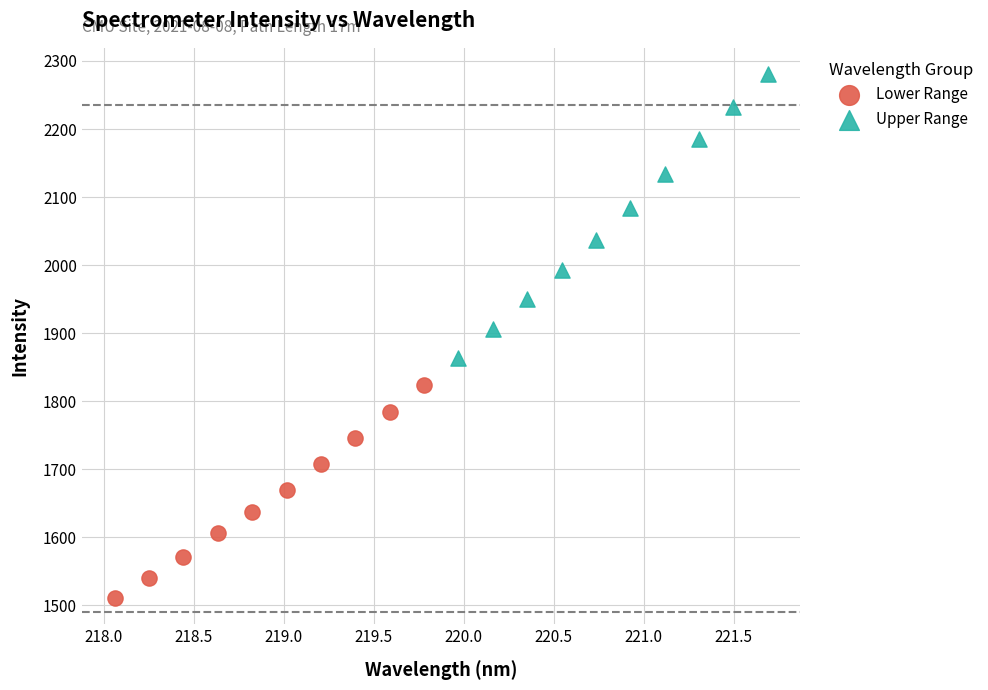

Which series reaches the minimum Y coordinate?

Lower Range